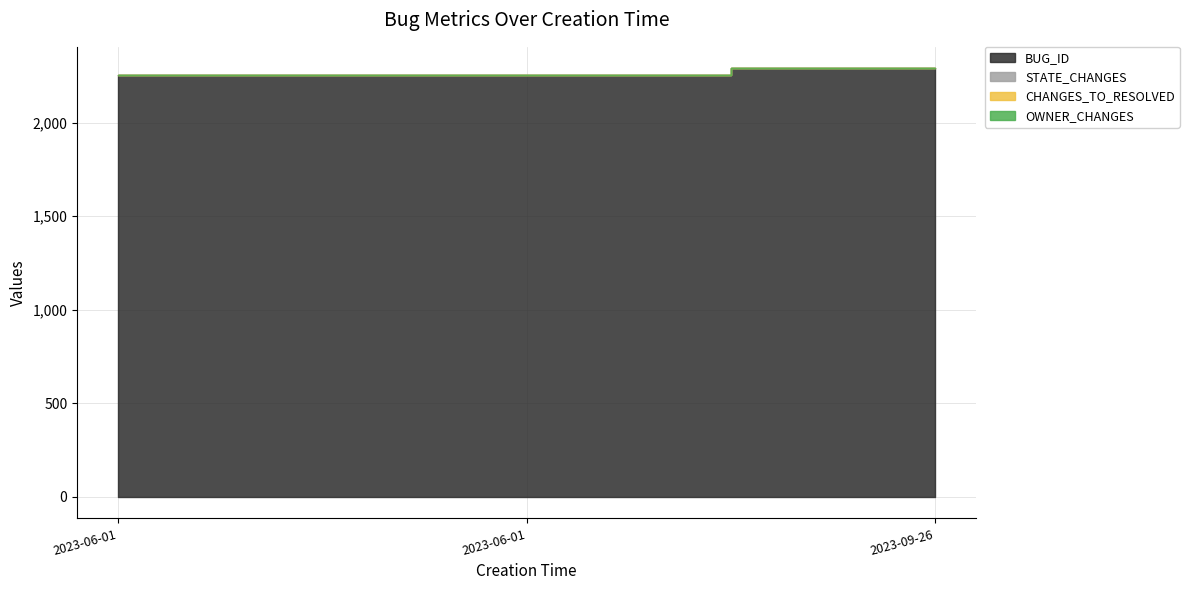

Rank the series at 2023-09-26 20:19:14 from lowest to highest value.

CHANGES_TO_RESOLVED, OWNER_CHANGES, STATE_CHANGES, BUG_ID